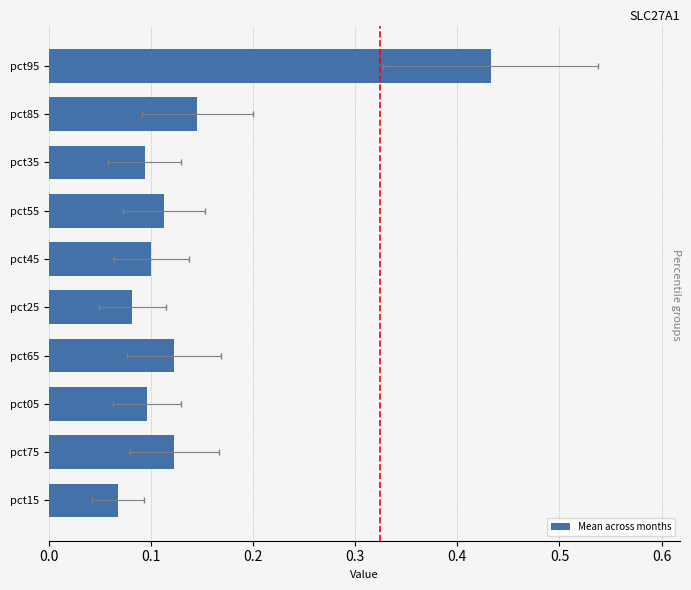

What is the sum of all values?

1.4